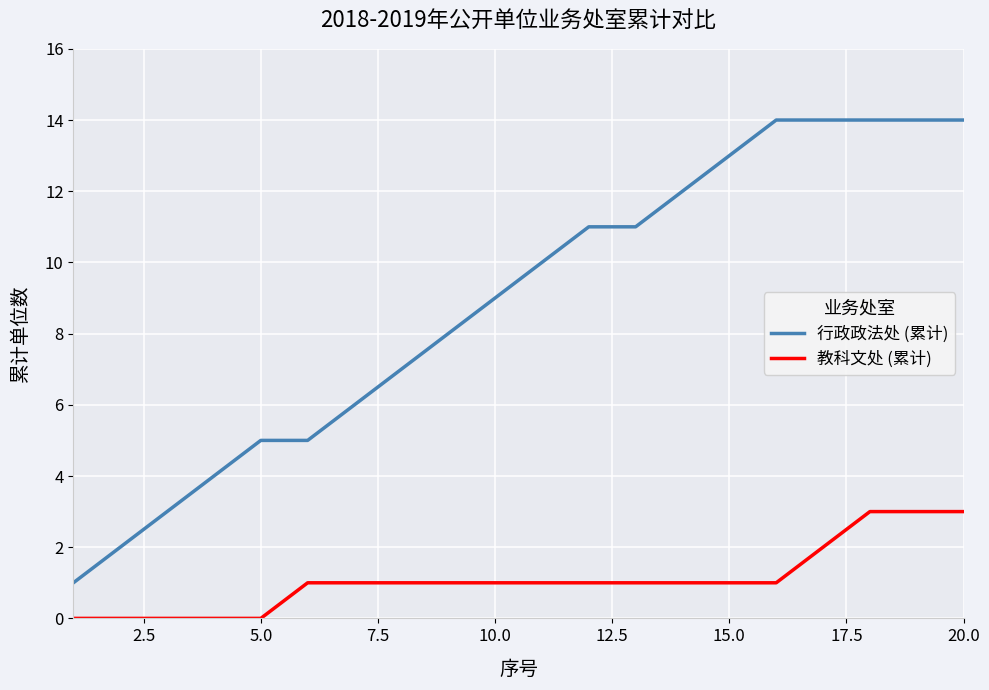

What is the difference between the maximum and minimum values in the 教科文处 (累计) series?

3